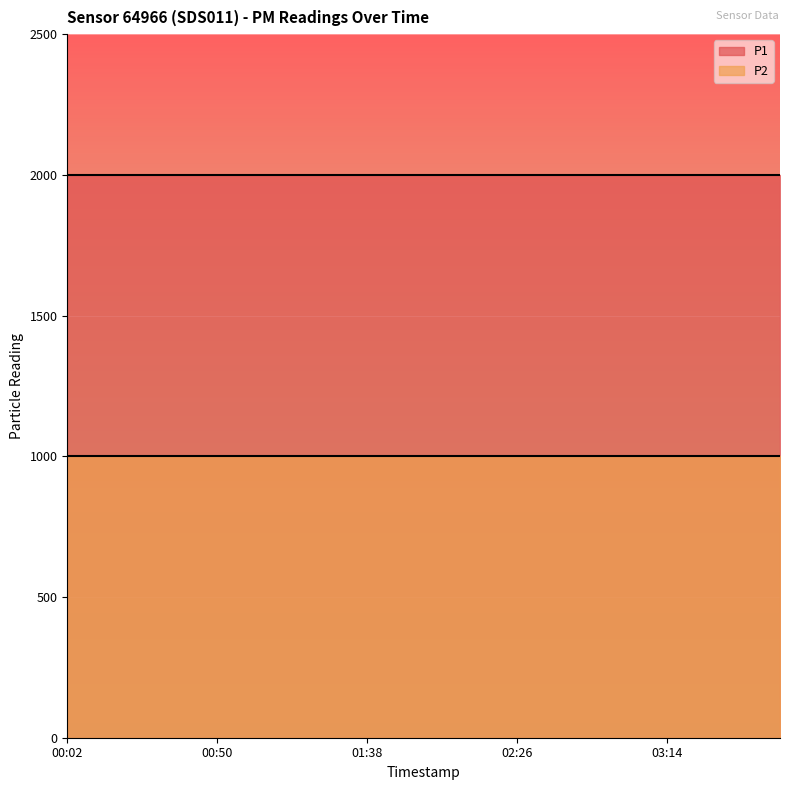

What is the average value of the P1 series?

1999.9